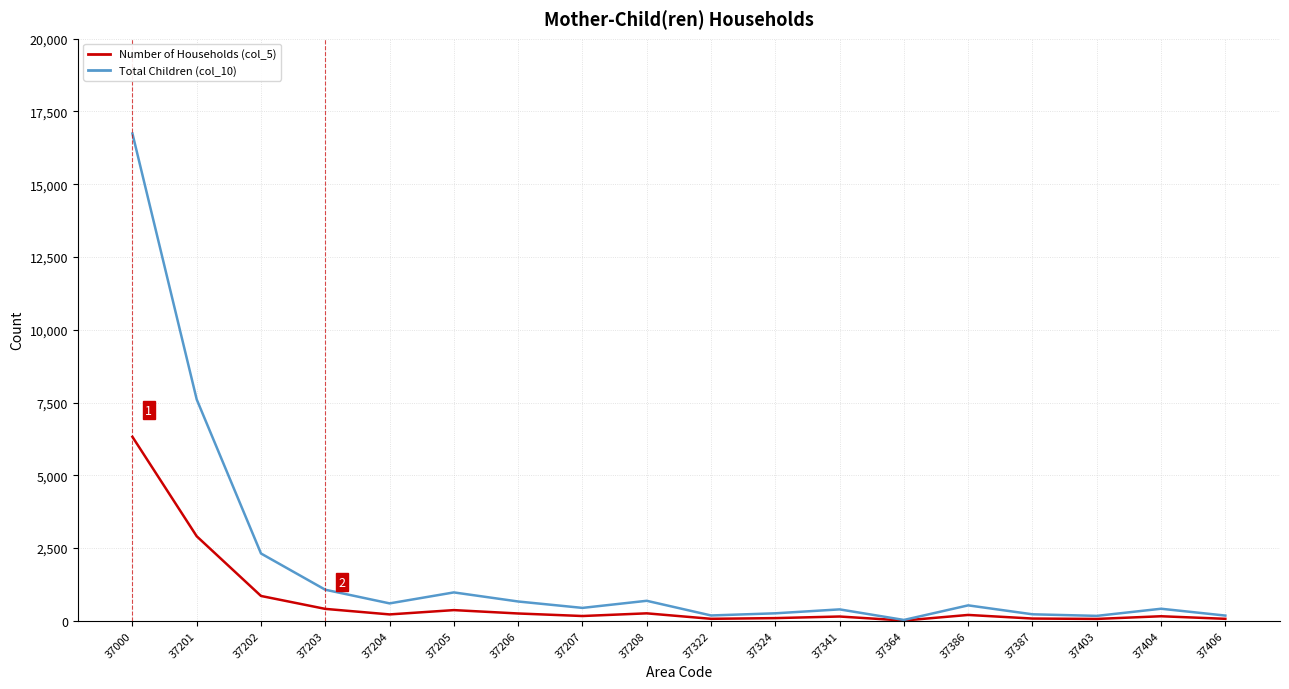

Rank the series by their average value, from lowest to highest.

Number of Households (col_5), Total Children (col_10)